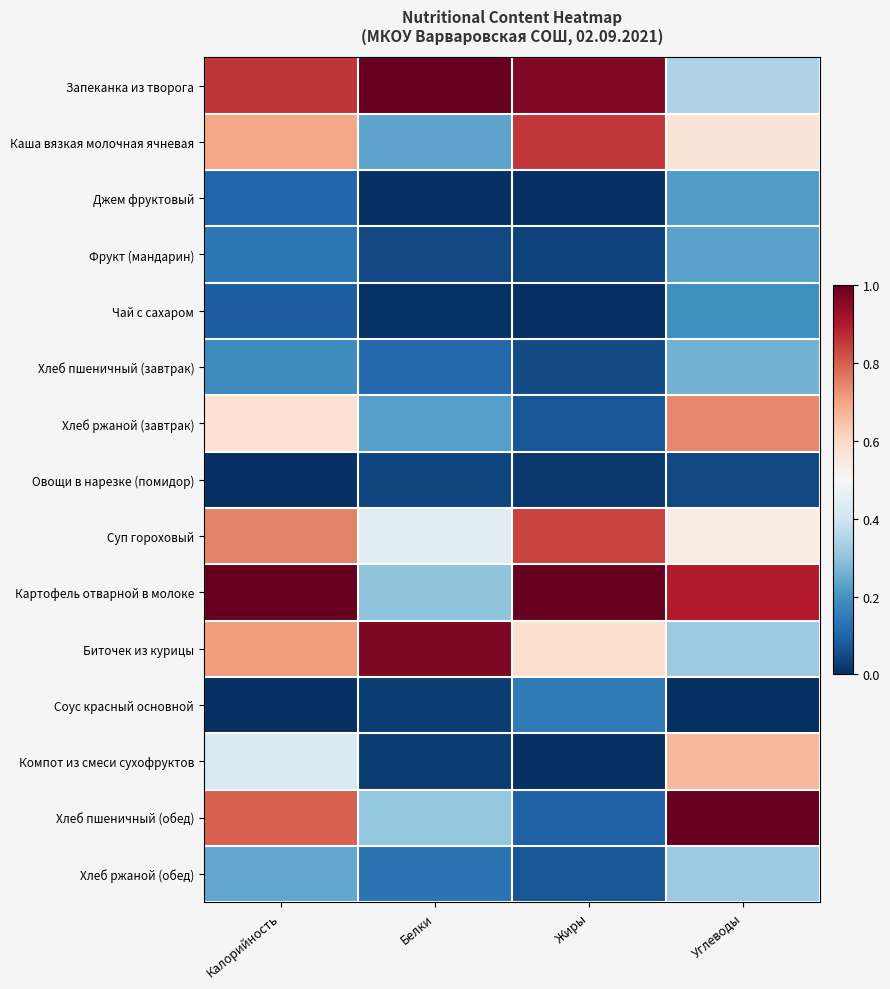

Which has a higher value, Белки or Углеводы?

Белки